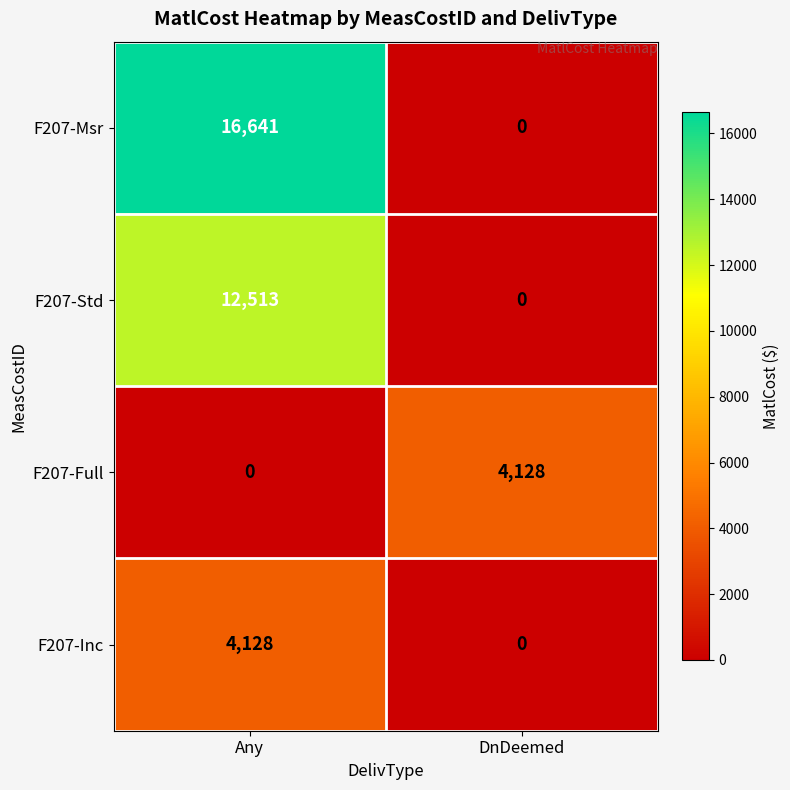

What is the highest value of the F207-Inc series?

4128